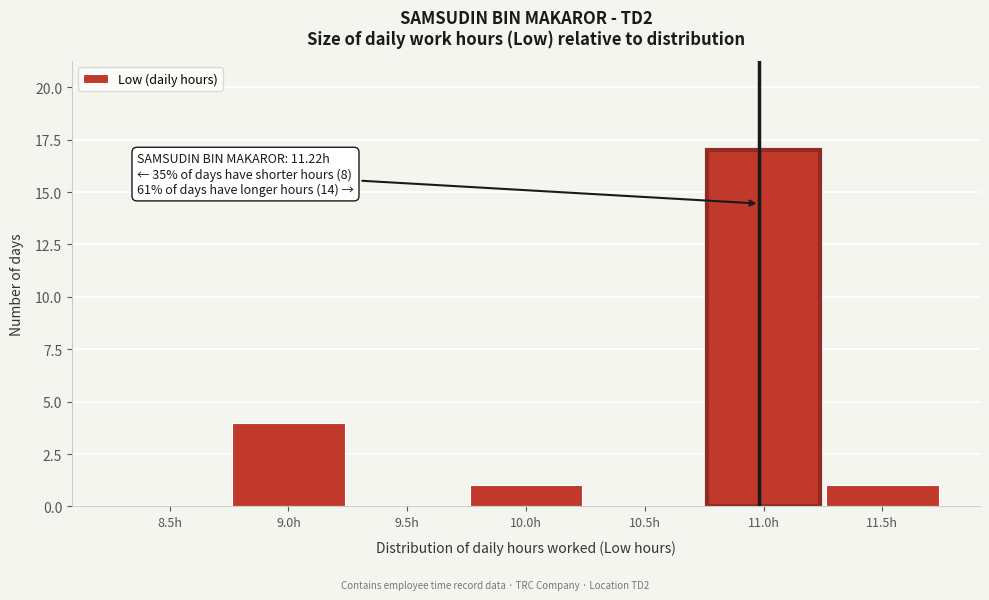

Reading right to left, transcribe all the data shown in this chart.

11.5h=1	11.0h=17	10.5h=0	10.0h=1	9.5h=0	9.0h=4	8.5h=0